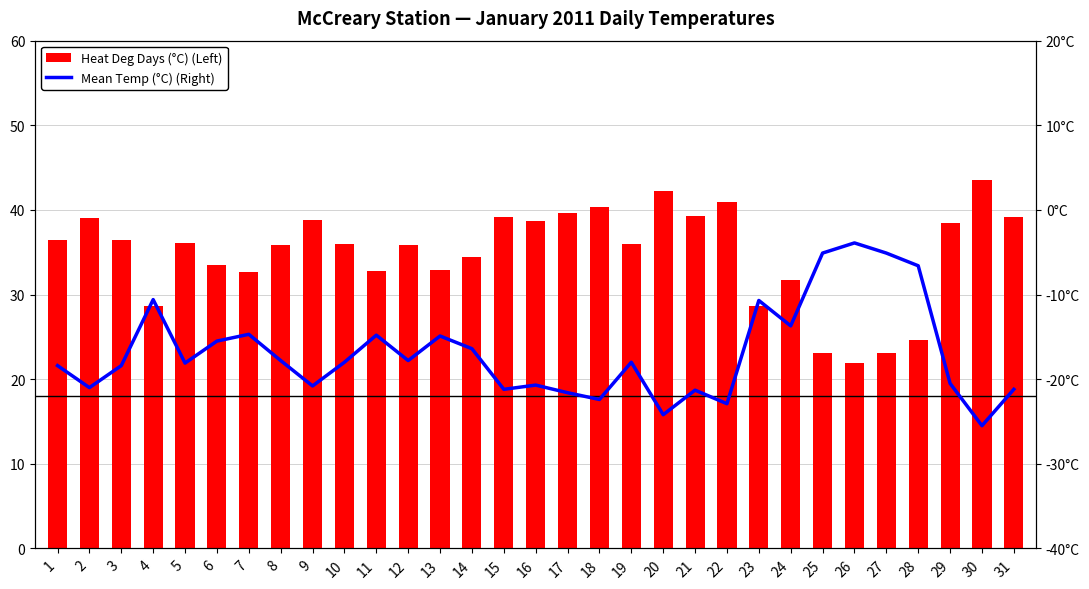

What is the value of the Heat Deg Days (°C) (Left) bar at the 29th from the left?

38.5